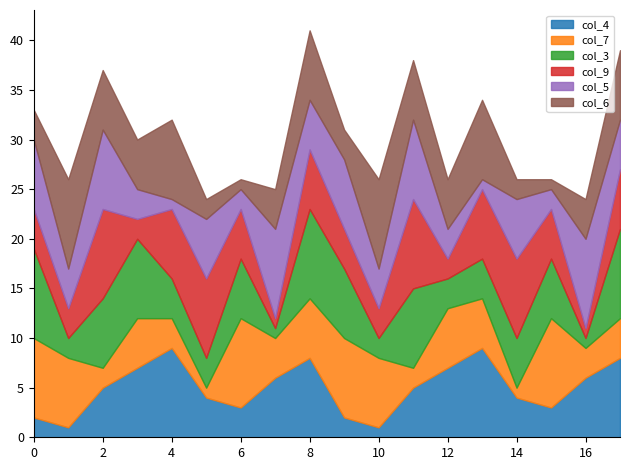

What are all the series names shown in the legend?

col_4, col_7, col_3, col_9, col_5, col_6